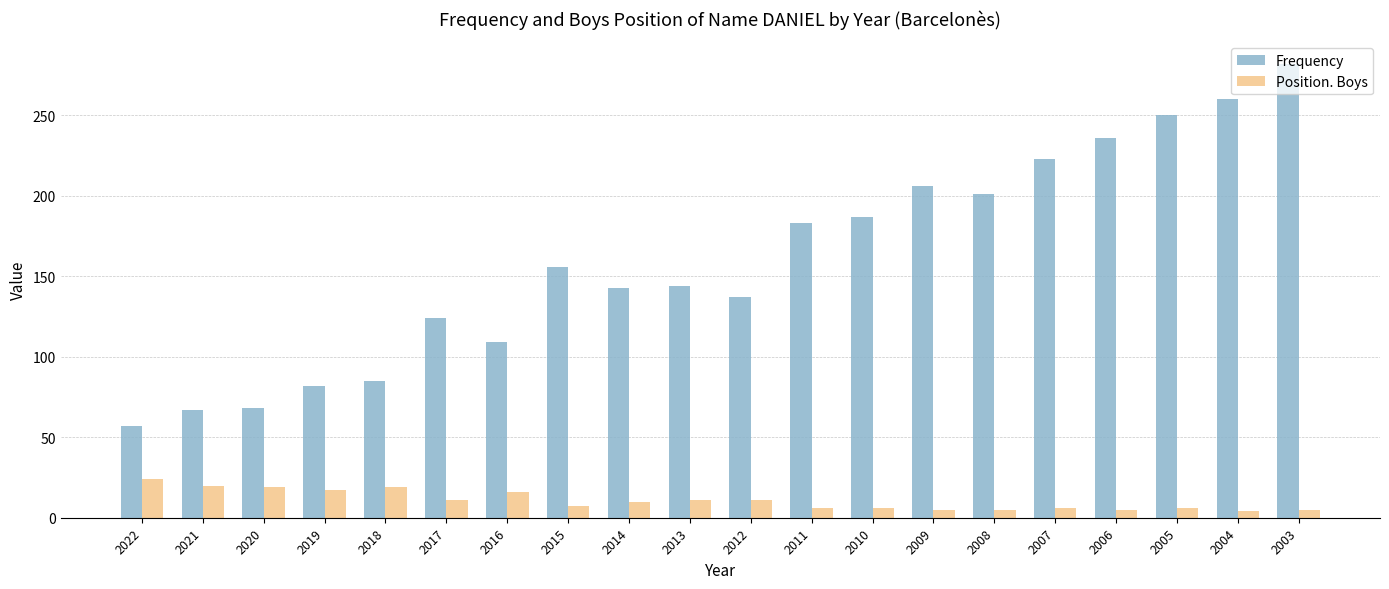

How many groups of bars are there?

20